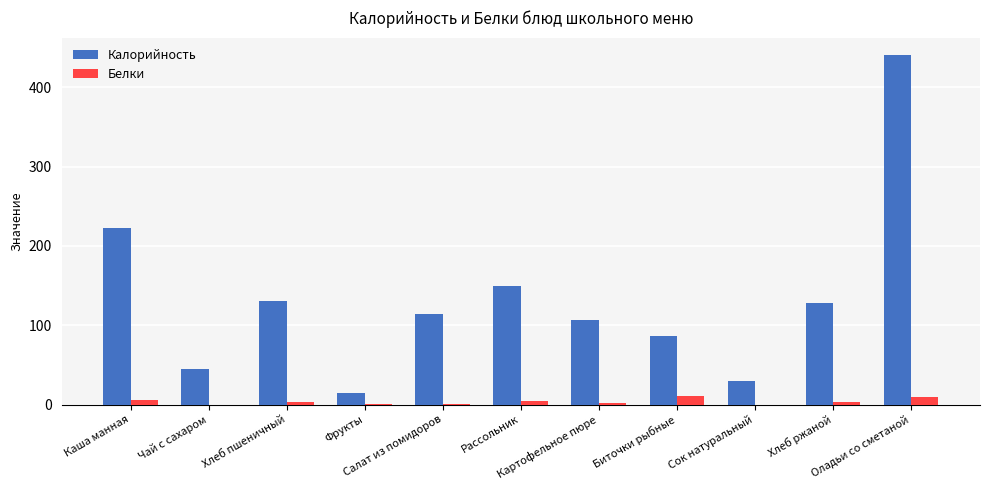

The value of Белки at Оладьи со сметаной is 9.3. True or false?

True